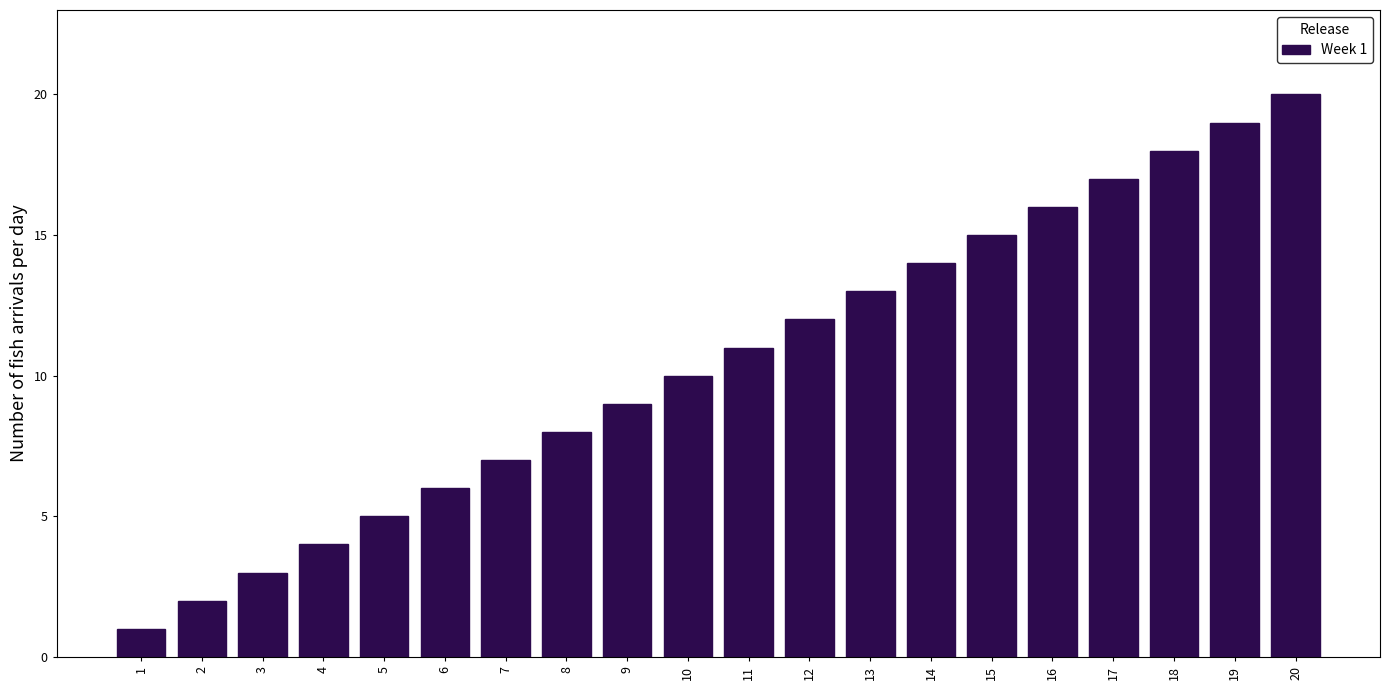

The value at 11 is 11. True or false?

True